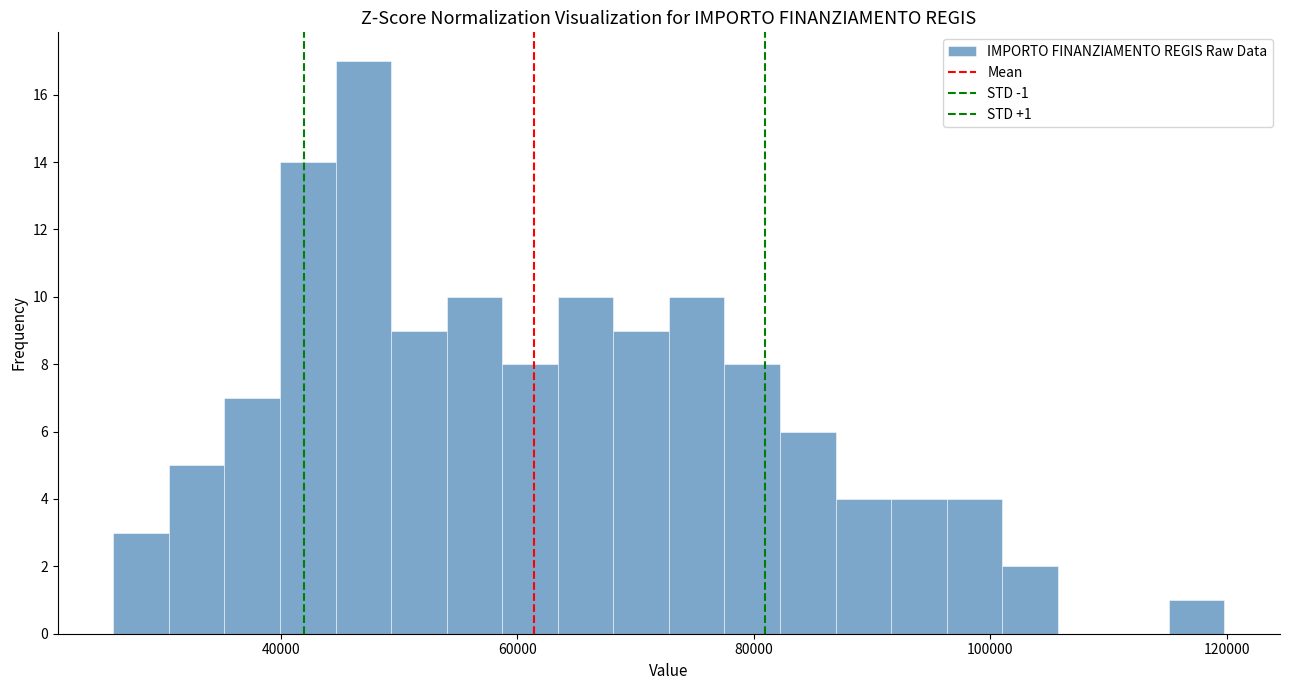

Read against the x-axis, roughly where is the centre of the tallest bar?

46000